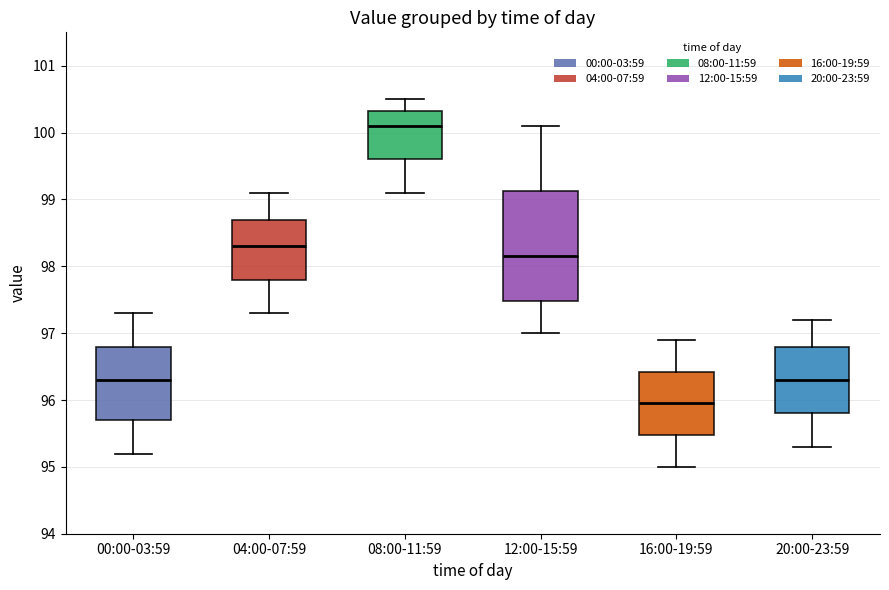

Reading left to right, transcribe this box plot: for each box, give where its median line is, the range the box spans, and where its two whiskers end, as read against the y-axis. The values are not printed on the chart, so give them approximately, as read against the axis.

00:00-03:59: median 96.3, box 95.7 to 96.8, whiskers 95.2 to 97.3
04:00-07:59: median 98.3, box 97.8 to 98.7, whiskers 97.3 to 99.1
08:00-11:59: median 100.1, box 99.6 to 100.3, whiskers 99.1 to 100.5
12:00-15:59: median 98.2, box 97.5 to 99.1, whiskers 97.0 to 100.1
16:00-19:59: median 96.0, box 95.5 to 96.4, whiskers 95.0 to 96.9
20:00-23:59: median 96.3, box 95.8 to 96.8, whiskers 95.3 to 97.2